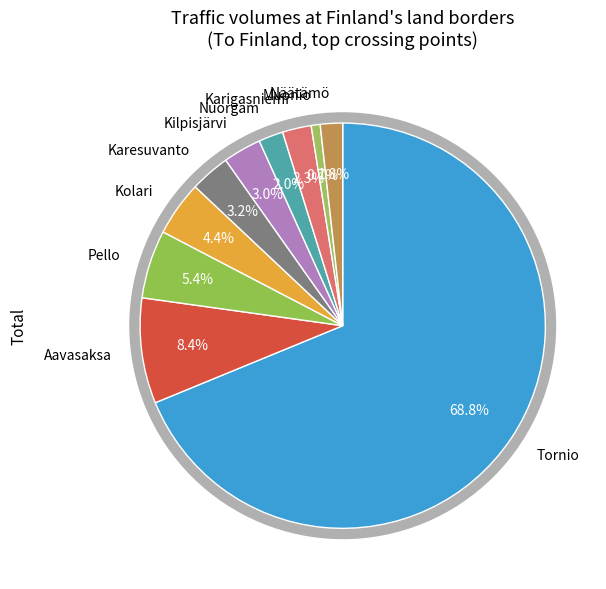

Is it true that Tornio is 58% of the pie?

False